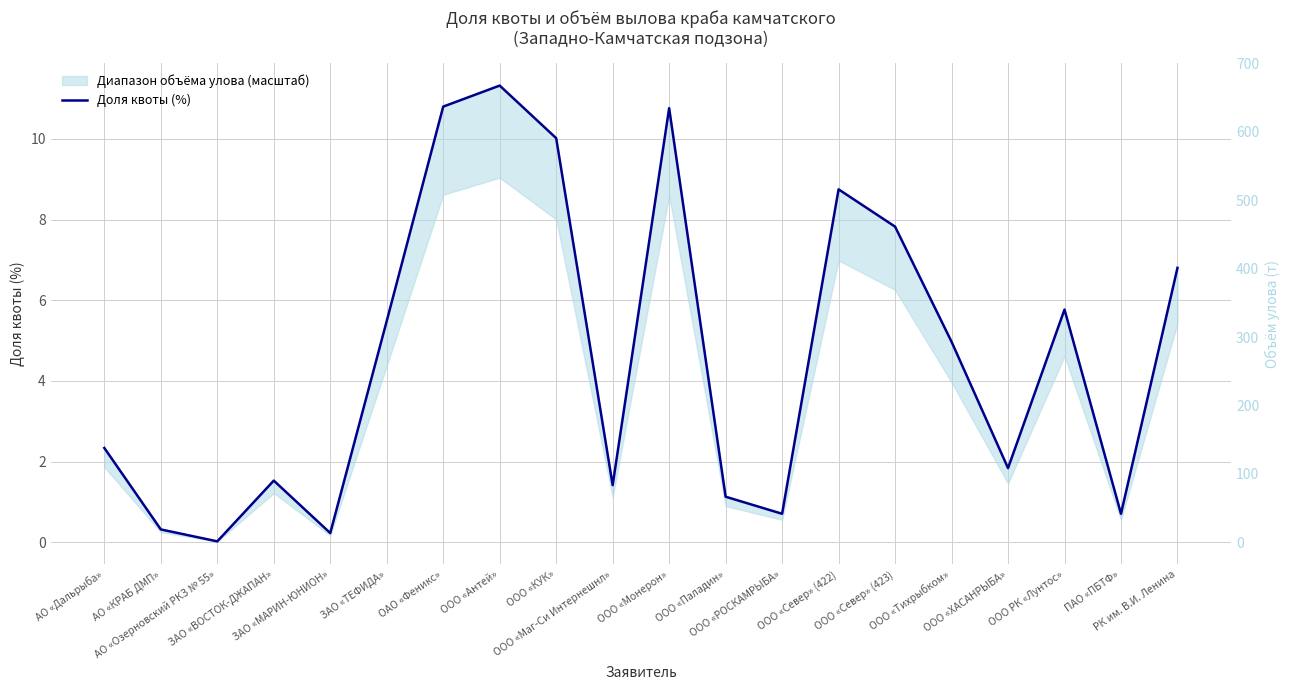

Is it true that the value at ОАО «Феникс» is 16.5?

False